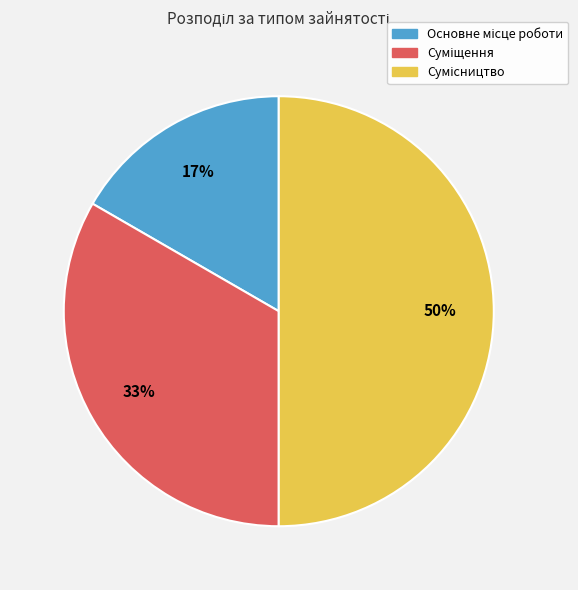

To the nearest percent, what is the average slice percentage?

33%